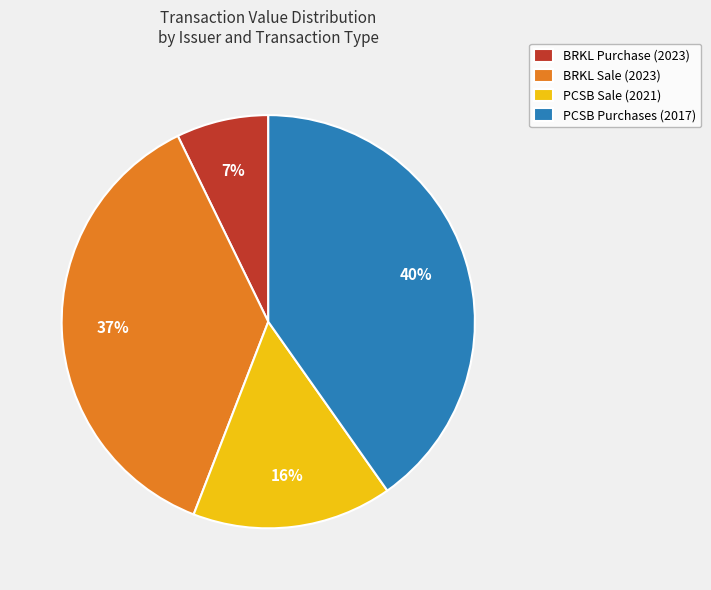

Count the number of slices in the pie.

4